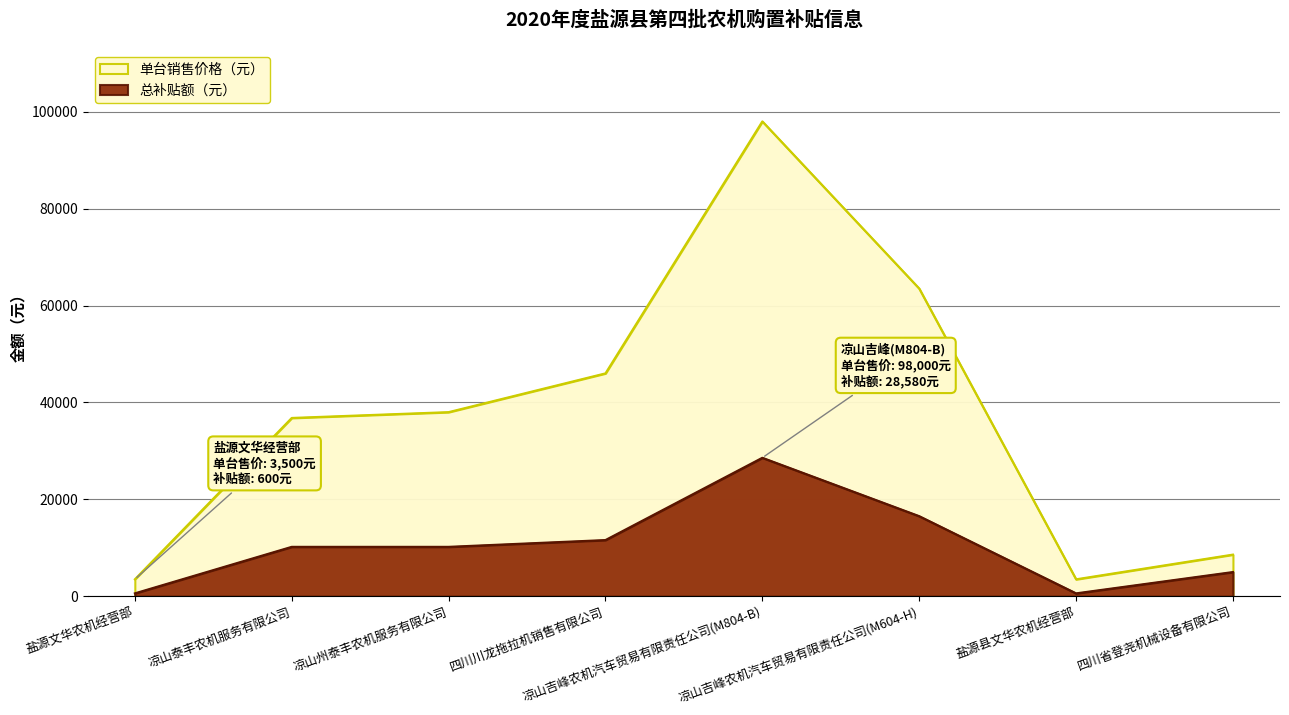

Reading left to right, transcribe all the data shown in this chart.

单台销售价格（元）: 3500	36800	38000	46000	98000	63500	3500	8600
总补贴额（元）: 600	10200	10200	11600	28580	16530	600	5000